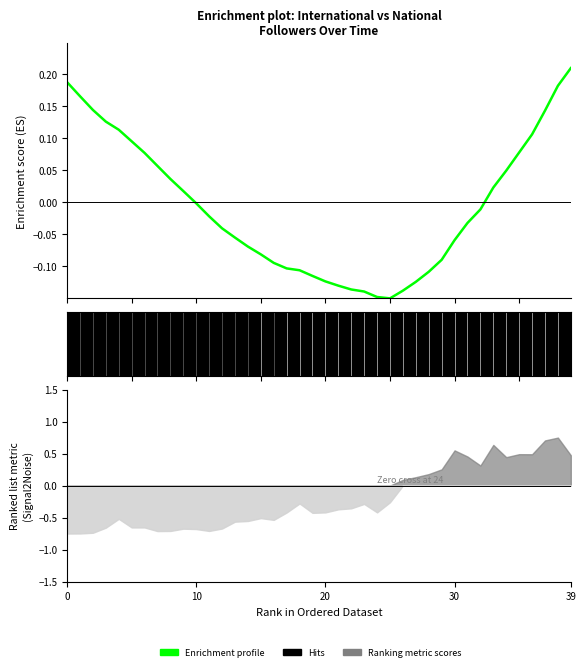

True or false: there are more than 2 points higher than both neighbors.

False